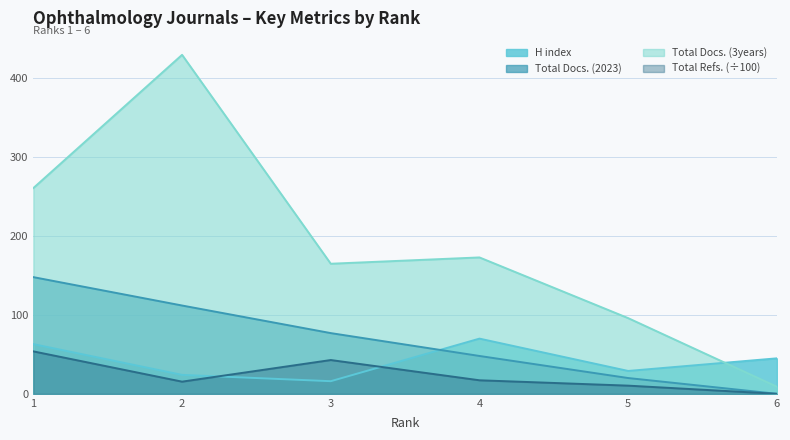

The value of Total Refs. at 1 is 53.8. True or false?

True